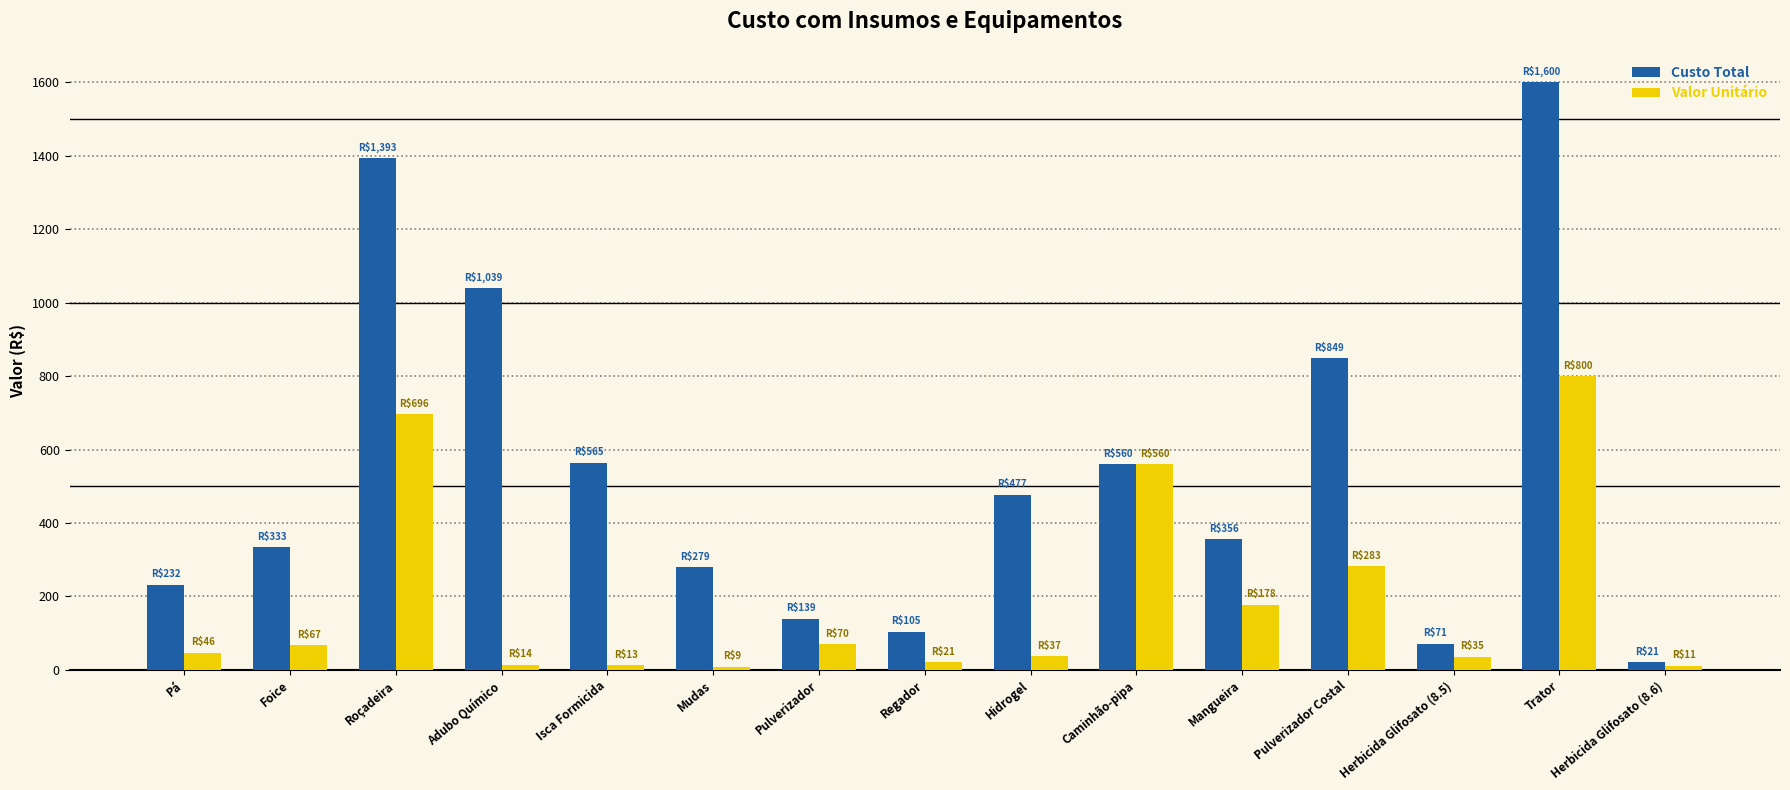

Which series has the widest spread of values?

Custo Total